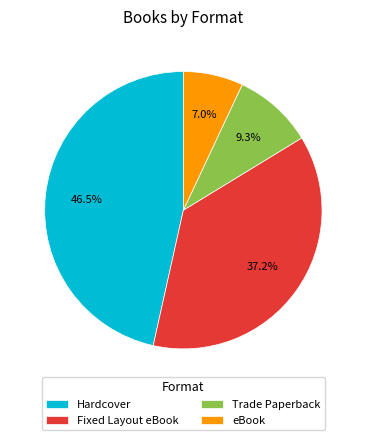

What percentage do eBook and Hardcover together represent?

53.5%